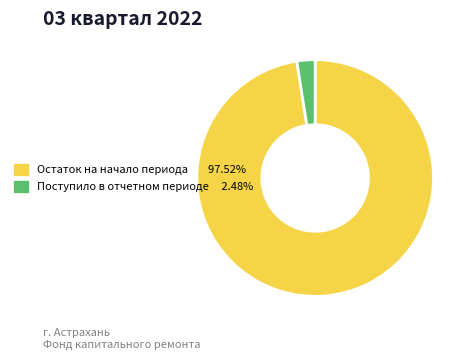

Does any single category account for the majority?

Yes